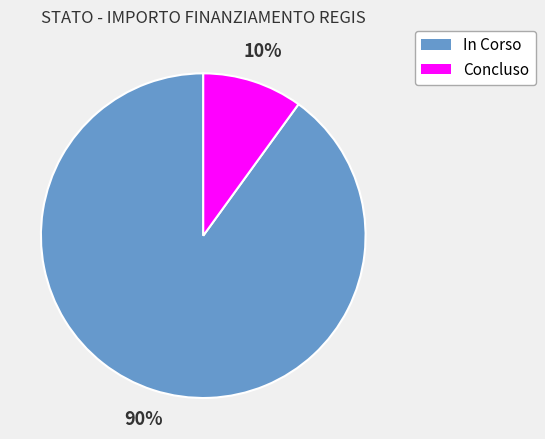

The Concluso slice represents 1% of the pie. True or false?

False